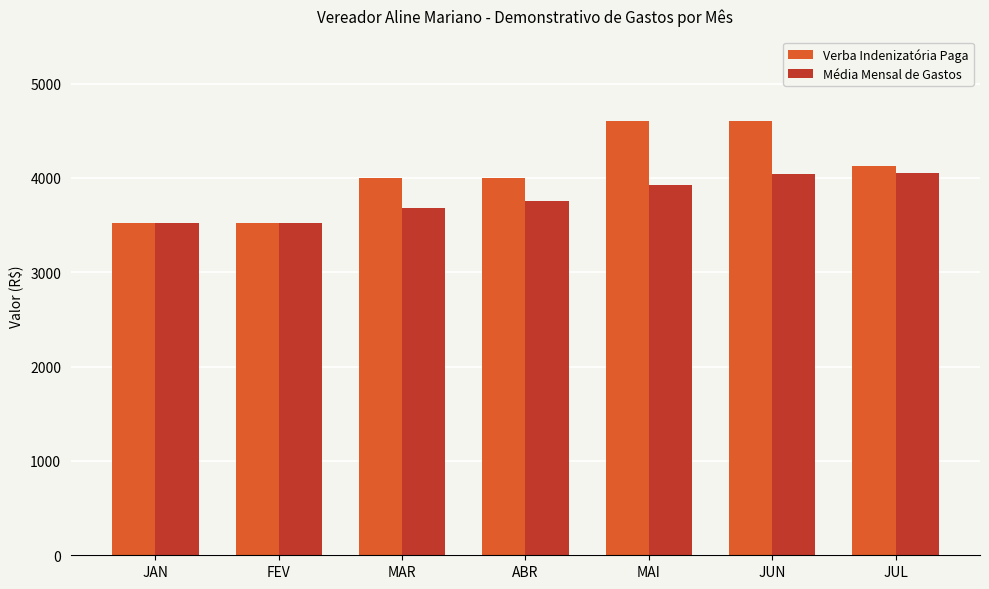

At ABR, list the series in order from largest to smallest.

Verba Indenizatória Paga, Média Mensal de Gastos